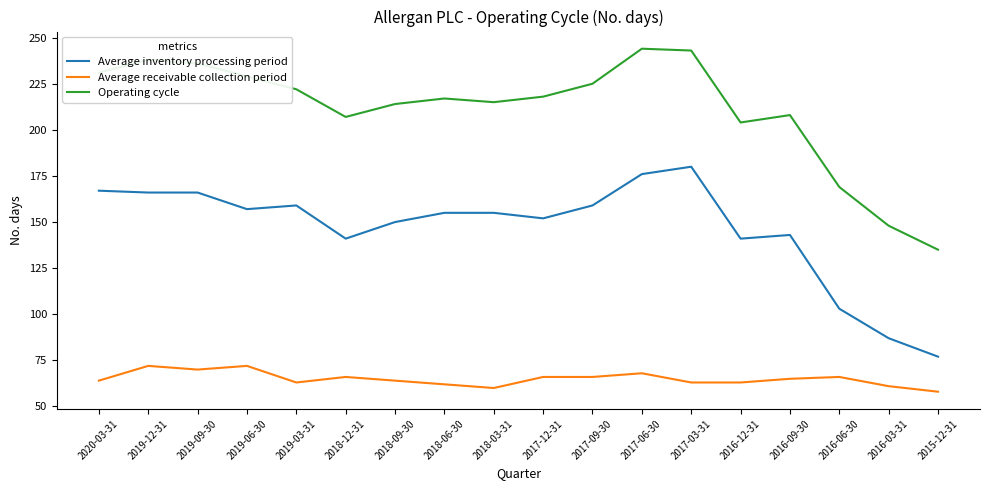

What is the greatest value displayed?

244